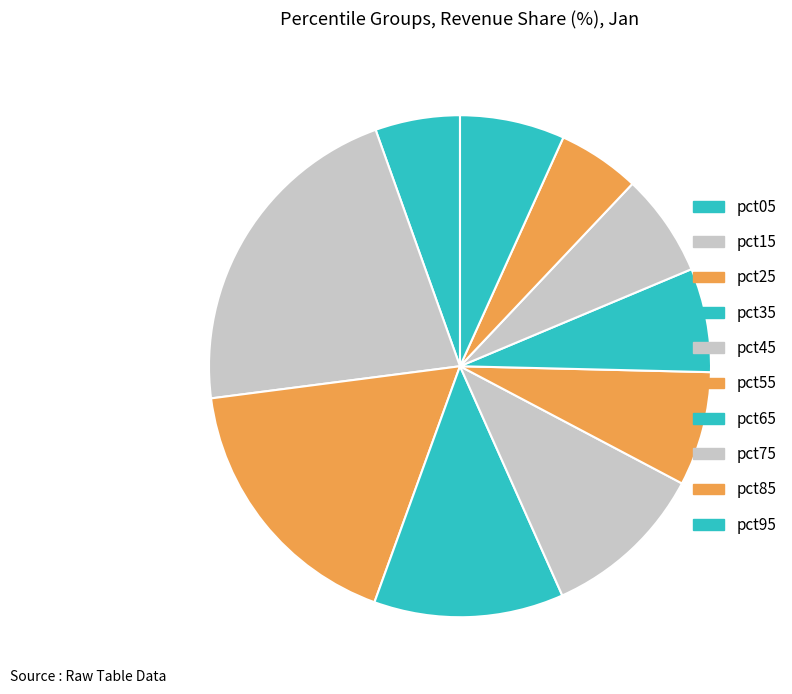

How many slices are in this pie chart?

10